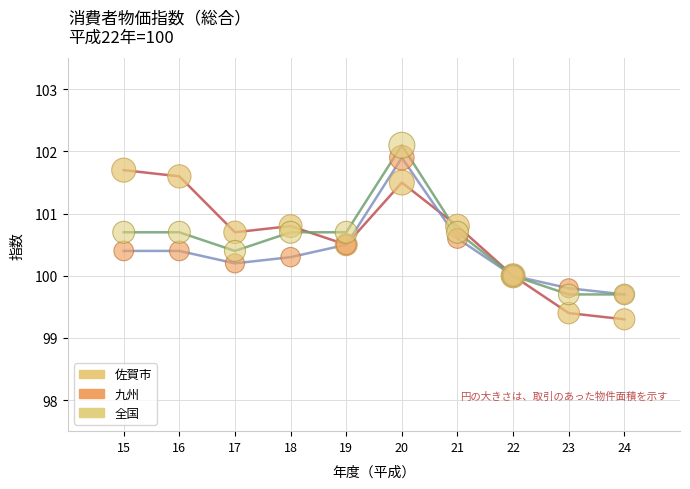

What is the spread (max minus min) of values at 16?

1.2